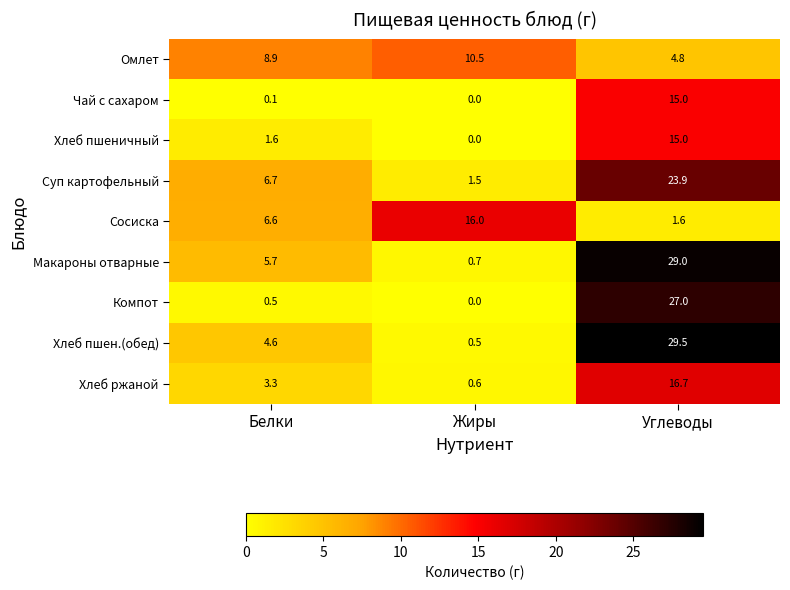

How many series are shown in this chart?

9